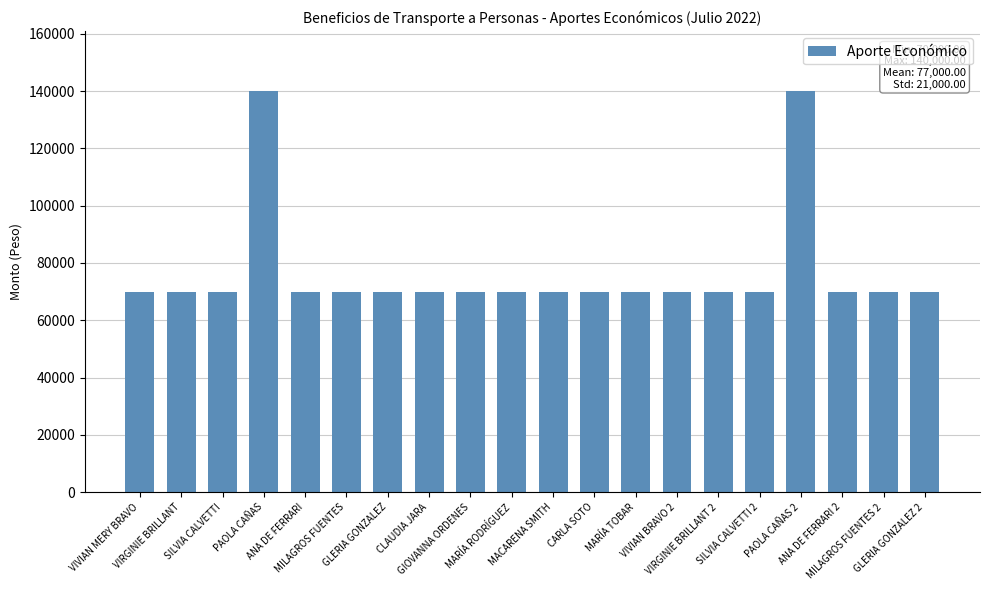

True or false: the data shows 18128 at MARÍA TOBAR.

False